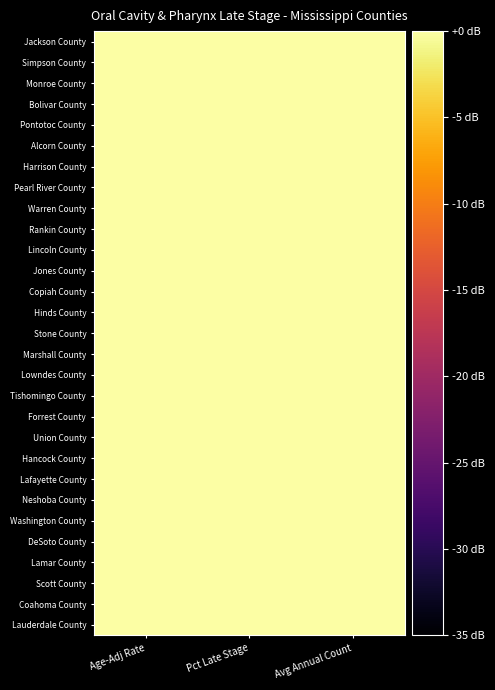

Reading left to right, transcribe all the data shown in this chart.

Jackson County: Age-Adj Rate=15.6	Pct Late Stage=35.0	Avg Annual Count=25.0
Simpson County: Age-Adj Rate=11.4	Pct Late Stage=34.8	Avg Annual Count=-0.0
Monroe County: Age-Adj Rate=25.3	Pct Late Stage=31.1	Avg Annual Count=5.0
Bolivar County: Age-Adj Rate=13.9	Pct Late Stage=28.5	Avg Annual Count=1.7
Pontotoc County: Age-Adj Rate=15.6	Pct Late Stage=28.5	Avg Annual Count=1.7
Alcorn County: Age-Adj Rate=26.3	Pct Late Stage=26.5	Avg Annual Count=5.0
Harrison County: Age-Adj Rate=14.9	Pct Late Stage=23.4	Avg Annual Count=35.0
Pearl River County: Age-Adj Rate=15.9	Pct Late Stage=22.6	Avg Annual Count=6.7
Warren County: Age-Adj Rate=21.5	Pct Late Stage=21.4	Avg Annual Count=5.0
Rankin County: Age-Adj Rate=13.2	Pct Late Stage=21.2	Avg Annual Count=21.7
Lincoln County: Age-Adj Rate=17.3	Pct Late Stage=19.7	Avg Annual Count=1.7
Jones County: Age-Adj Rate=9.7	Pct Late Stage=19.3	Avg Annual Count=6.7
Copiah County: Age-Adj Rate=9.7	Pct Late Stage=15.5	Avg Annual Count=-0.0
Hinds County: Age-Adj Rate=10.0	Pct Late Stage=13.8	Avg Annual Count=33.3
Stone County: Age-Adj Rate=35.0	Pct Late Stage=12.8	Avg Annual Count=-0.0
Marshall County: Age-Adj Rate=8.7	Pct Late Stage=10.6	Avg Annual Count=1.7
Lowndes County: Age-Adj Rate=17.7	Pct Late Stage=10.4	Avg Annual Count=6.7
Tishomingo County: Age-Adj Rate=23.6	Pct Late Stage=10.0	Avg Annual Count=-0.0
Forrest County: Age-Adj Rate=12.5	Pct Late Stage=9.2	Avg Annual Count=6.7
Union County: Age-Adj Rate=18.0	Pct Late Stage=7.9	Avg Annual Count=-0.0
Hancock County: Age-Adj Rate=18.7	Pct Late Stage=5.3	Avg Annual Count=6.7
Lafayette County: Age-Adj Rate=4.9	Pct Late Stage=4.9	Avg Annual Count=-0.0
Neshoba County: Age-Adj Rate=15.6	Pct Late Stage=4.9	Avg Annual Count=-0.0
Washington County: Age-Adj Rate=8.7	Pct Late Stage=4.9	Avg Annual Count=3.3
DeSoto County: Age-Adj Rate=6.9	Pct Late Stage=3.9	Avg Annual Count=18.3
Lamar County: Age-Adj Rate=6.6	Pct Late Stage=3.9	Avg Annual Count=3.3
Scott County: Age-Adj Rate=23.2	Pct Late Stage=3.1	Avg Annual Count=1.7
Coahoma County: Age-Adj Rate=18.7	Pct Late Stage=0.4	Avg Annual Count=-0.0
Lauderdale County: Age-Adj Rate=-0.0	Pct Late Stage=-0.0	Avg Annual Count=3.3